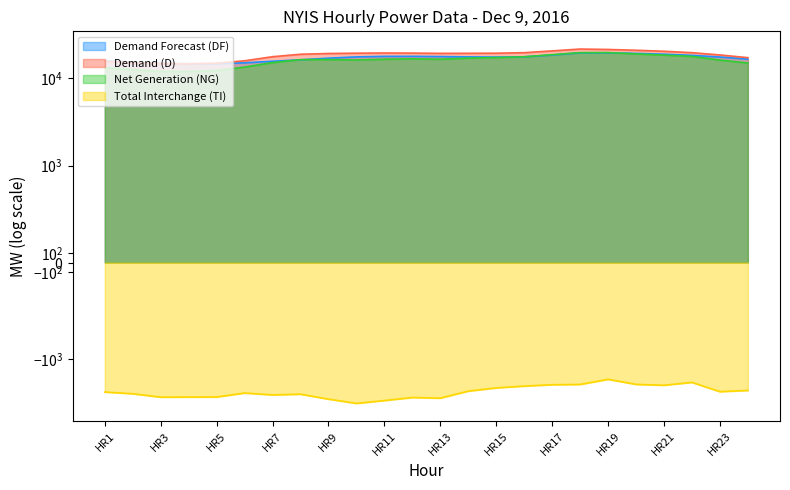

Count the number of data series in this chart.

4